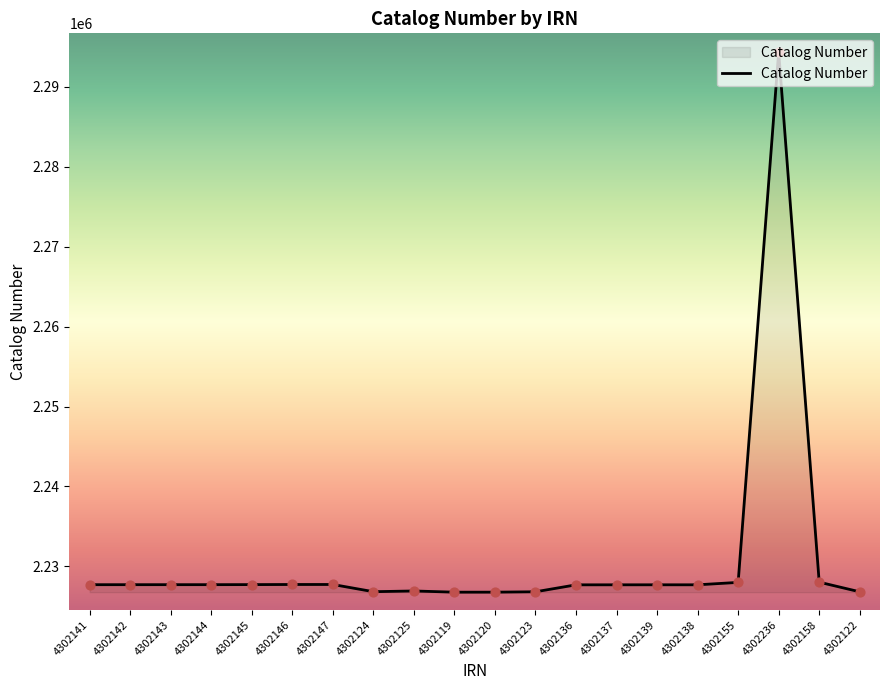

Approximately how many times larger is the value at 4302146 compared to 4302139?

1.0